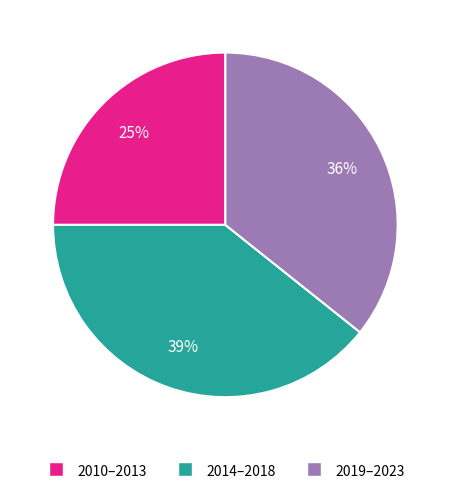

Do 2019–2023 and 2014–2018 together represent more than half of the pie?

Yes